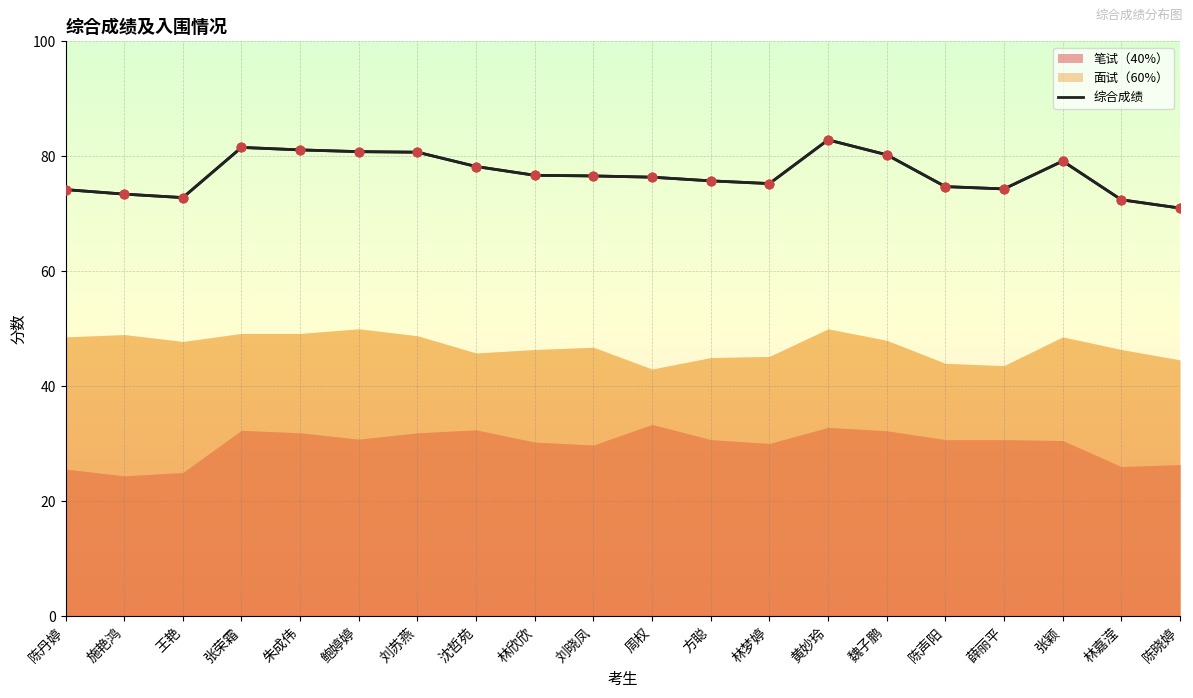

Approximately how many times larger is the value at 魏子鹏 compared to 王艳?

1.1